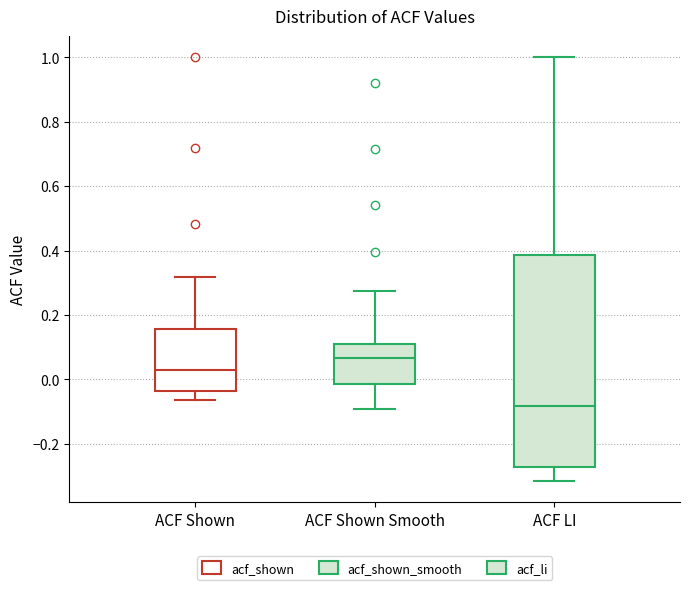

Where does the lower whisker of the box for ACF Shown end on the y-axis? The values are not printed on the chart, so give them approximately, as read against the axis.

-0.06